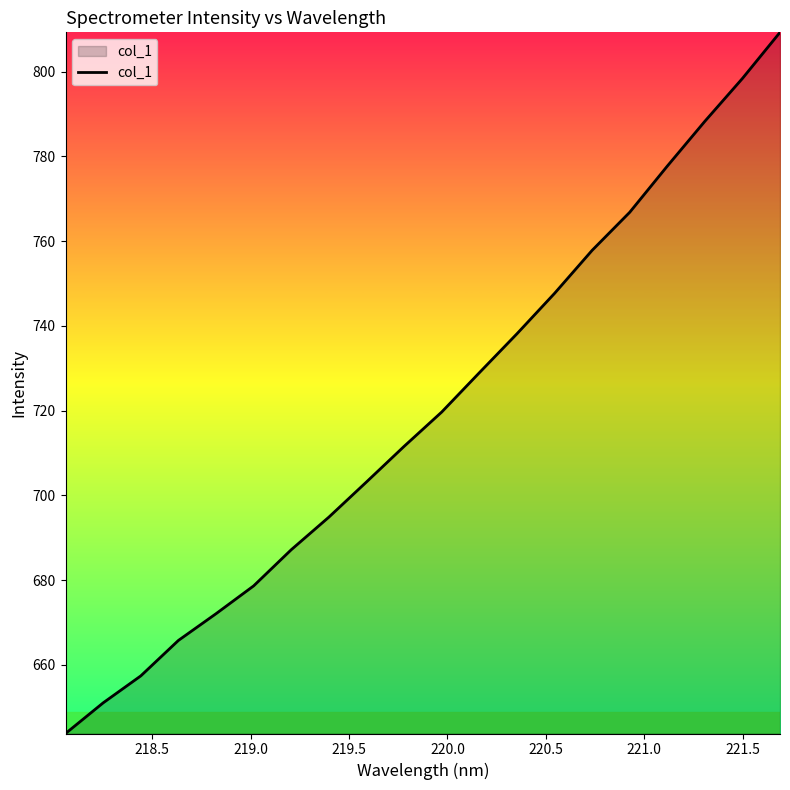

What is the difference between the maximum and minimum values?

165.5